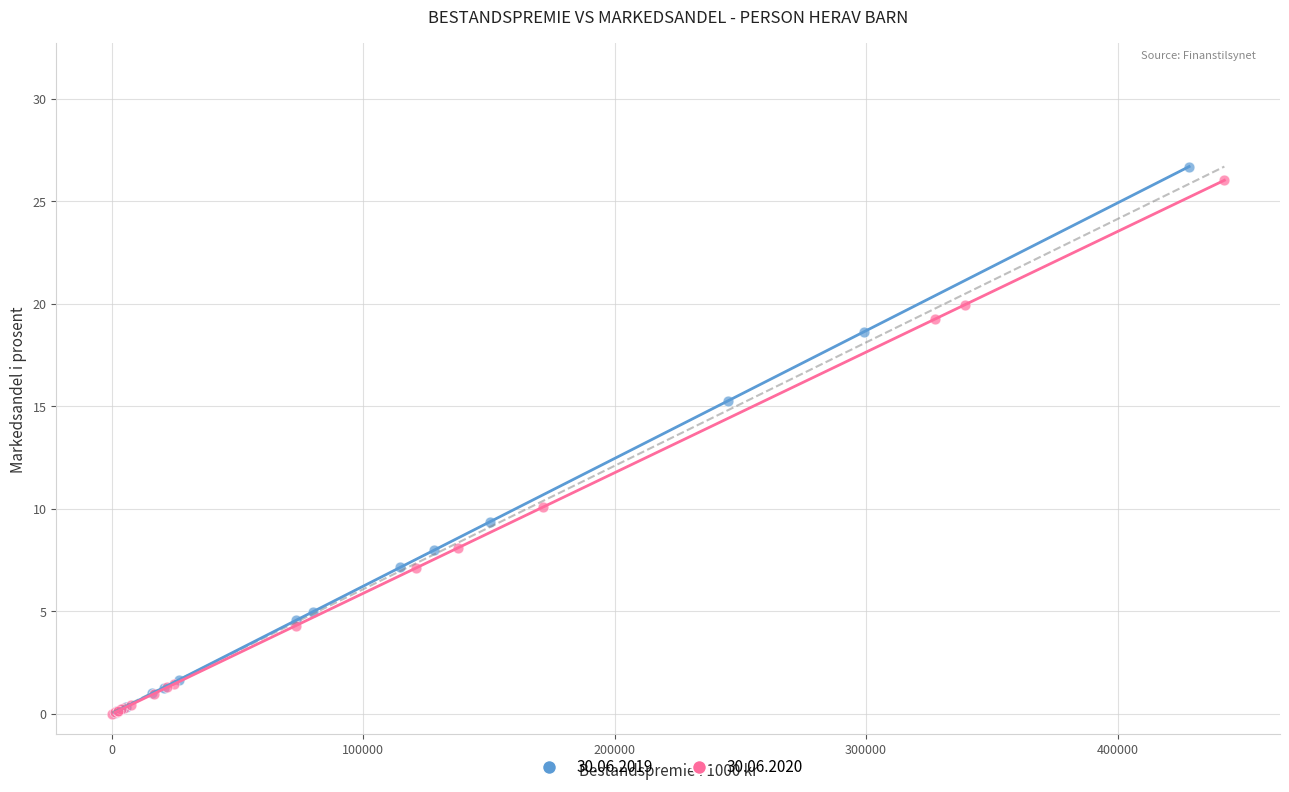

Which series has the largest Y range (max minus min)?

30.06.2019